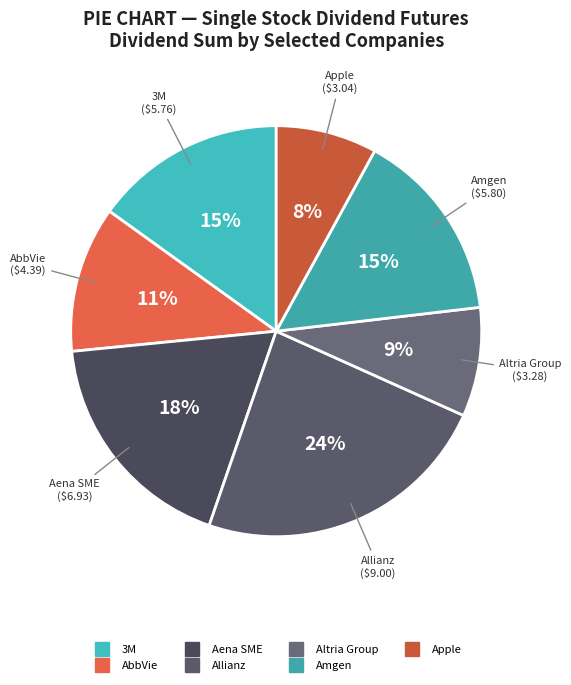

Between AbbVie and Aena SME, which is larger?

Aena SME